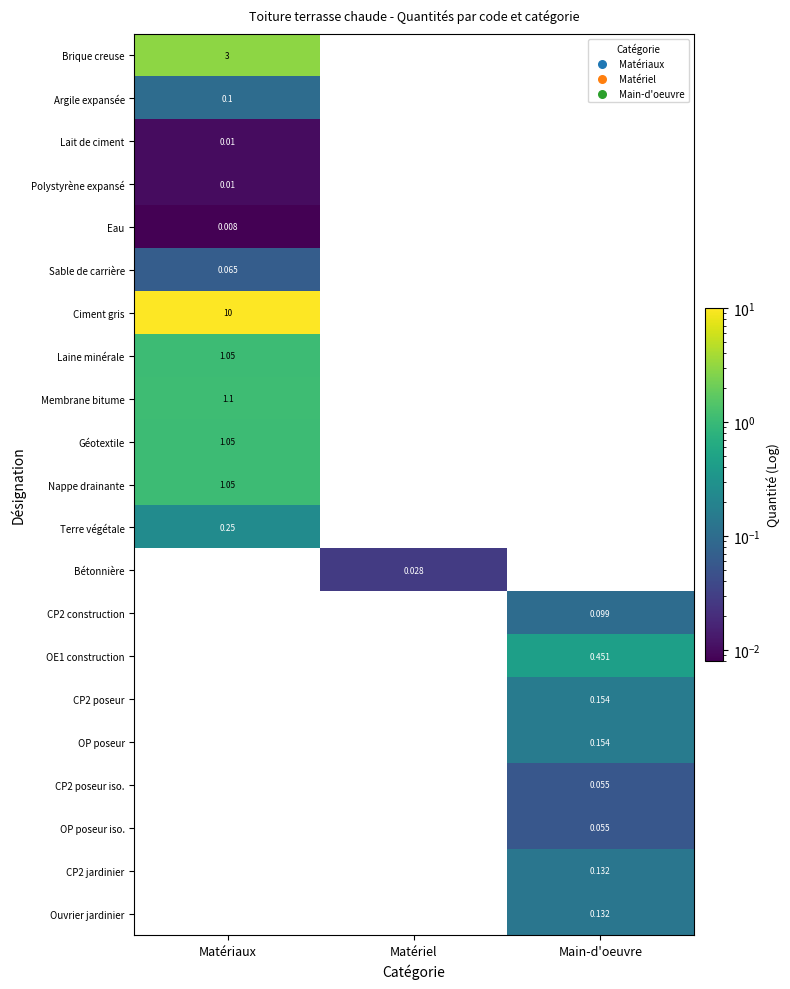

What is the approximate value of Ciment gris at Matériaux?

10.0